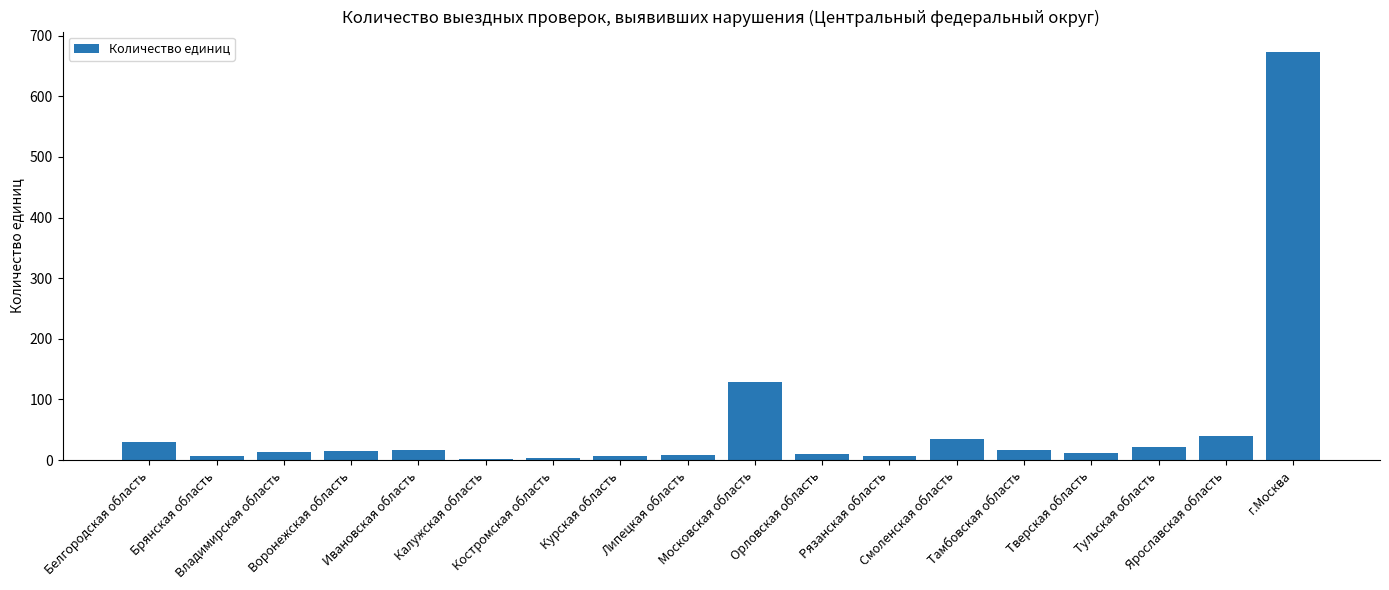

What is the maximum value shown in the chart?

673